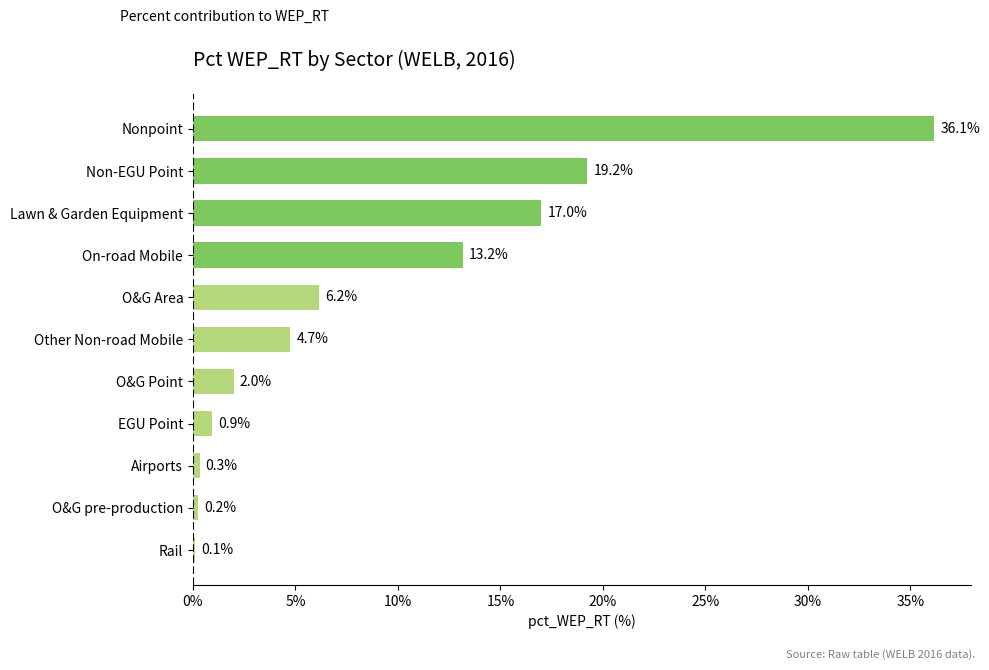

Where is the data nearest to the value 18?

Lawn & Garden Equipment